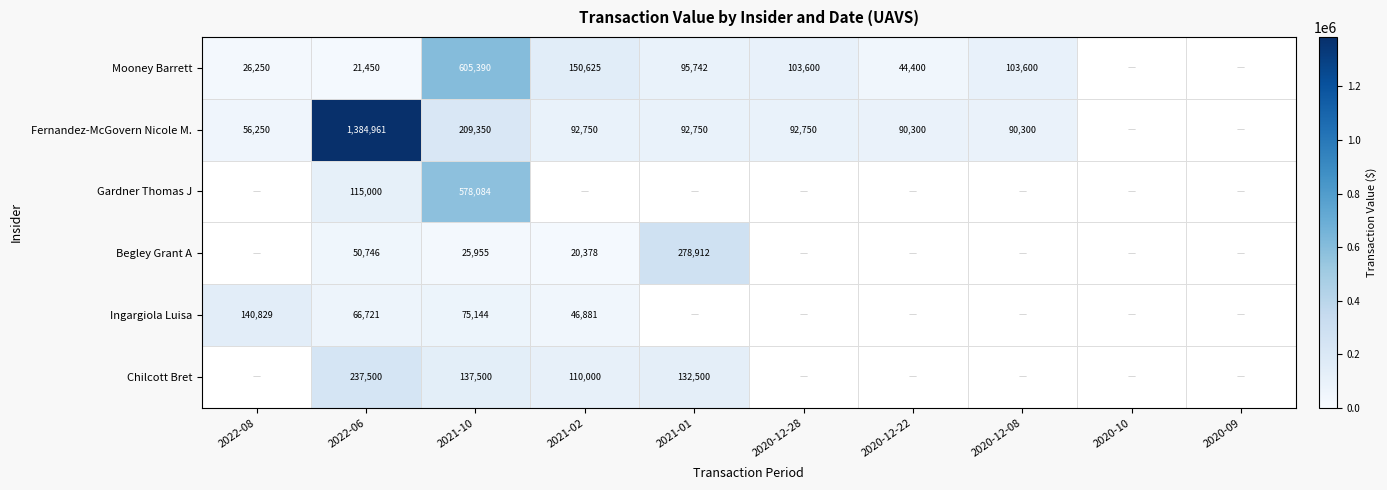

Is it true that Begley Grant A equals 20378.0 at 2021-02?

True